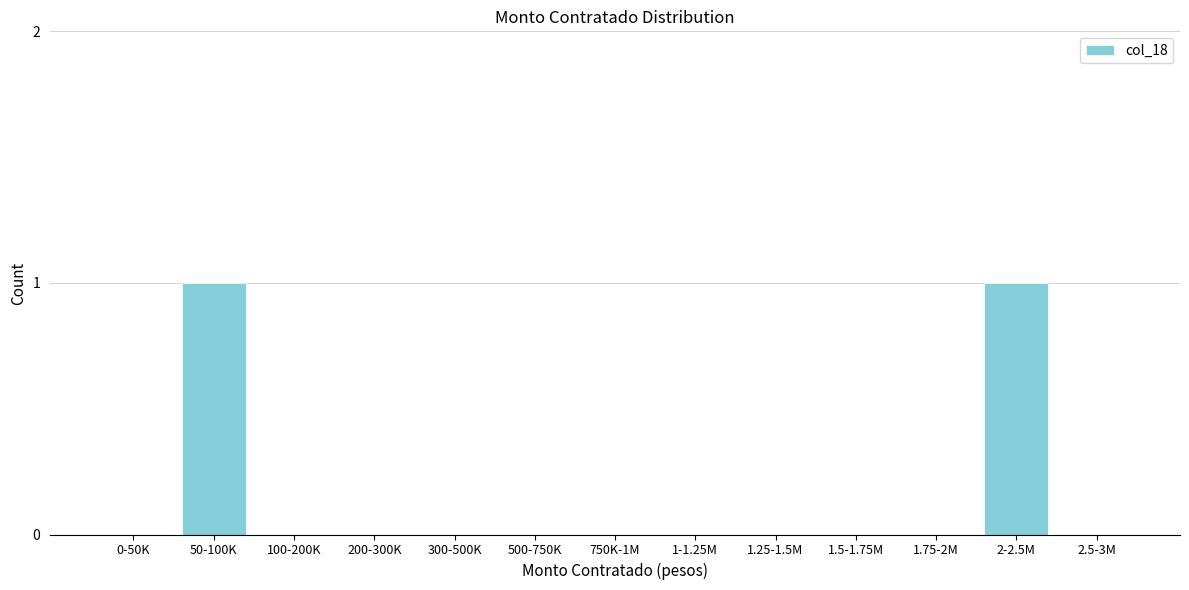

Reading left to right, extract all data points from this chart.

0-50K=0	50-100K=1	100-200K=0	200-300K=0	300-500K=0	500-750K=0	750K-1M=0	1-1.25M=0	1.25-1.5M=0	1.5-1.75M=0	1.75-2M=0	2-2.5M=1	2.5-3M=0